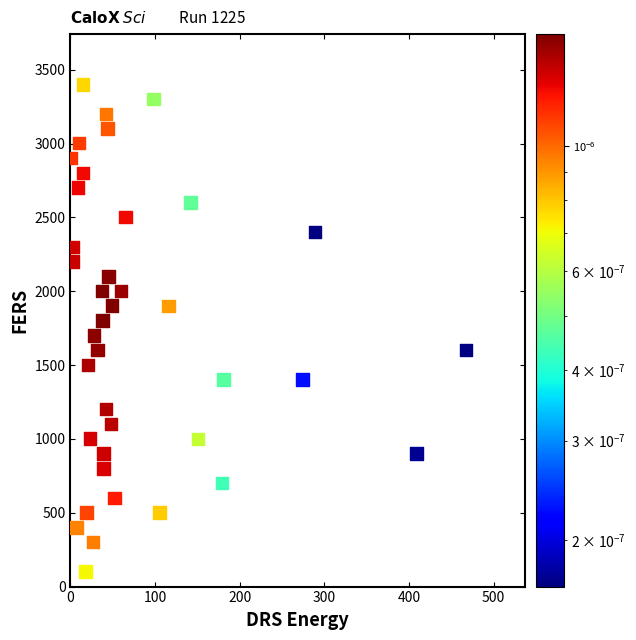

What is the range of X values (max minus min)?

466